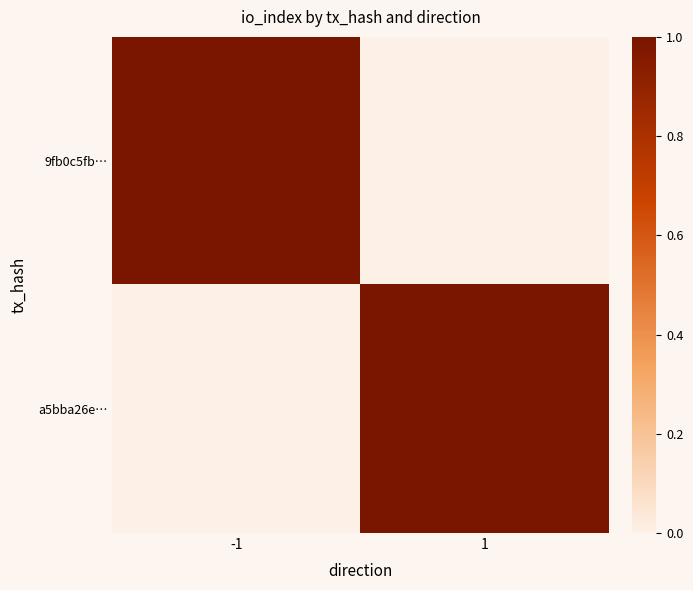

What is the difference between the highest and lowest values at 1?

1